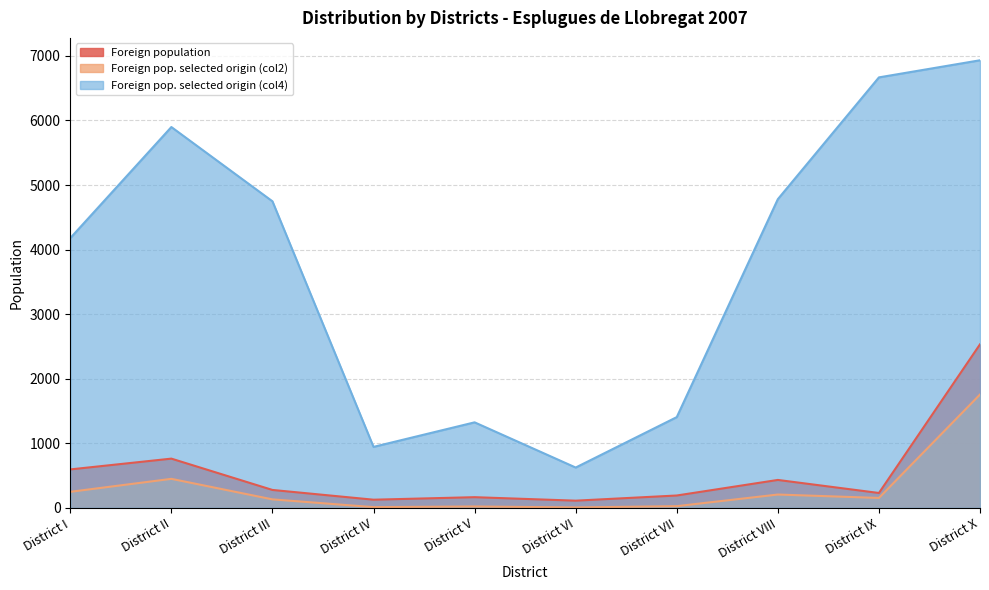

Rank the series at District IV from highest to lowest value.

Foreign pop. selected origin (col4), Foreign population, Foreign pop. selected origin (col2)